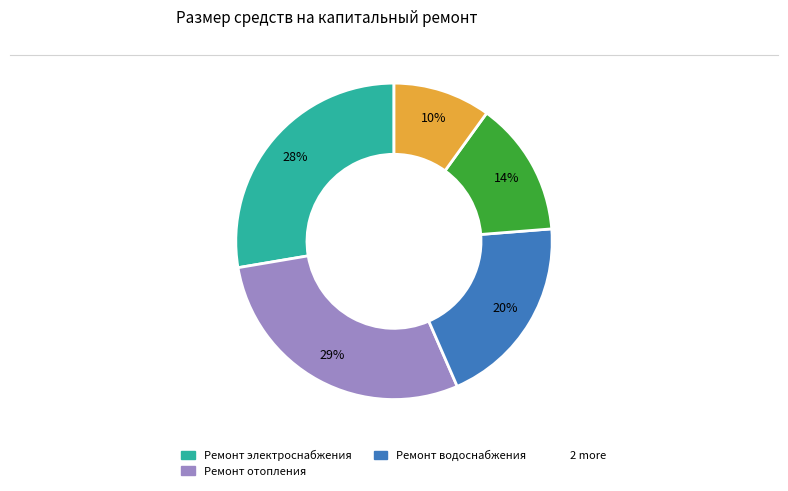

Is there any slice that represents more than half of the pie?

No